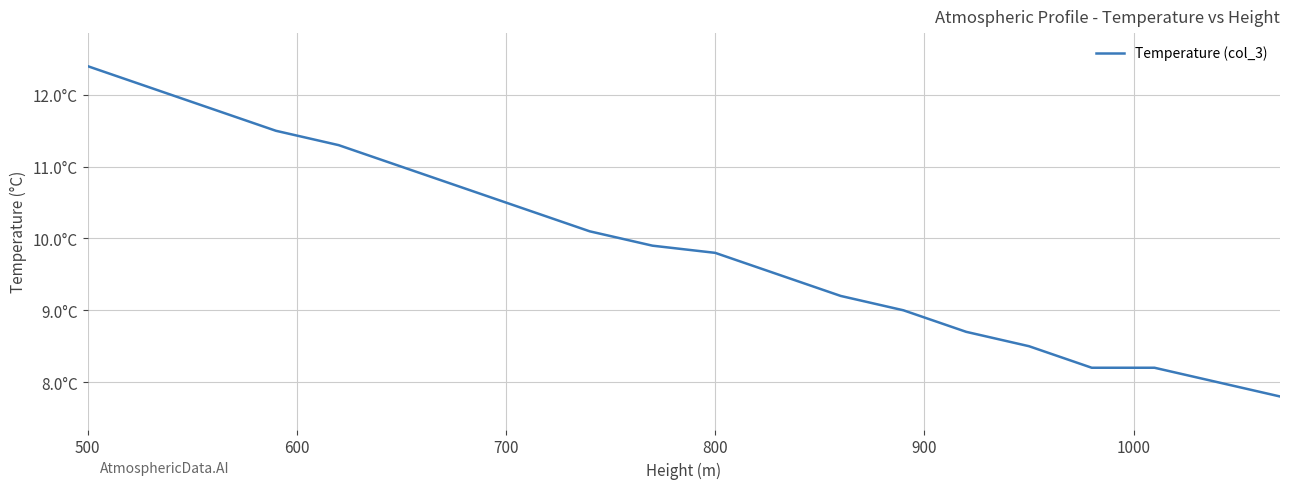

What is the average value?

9.9